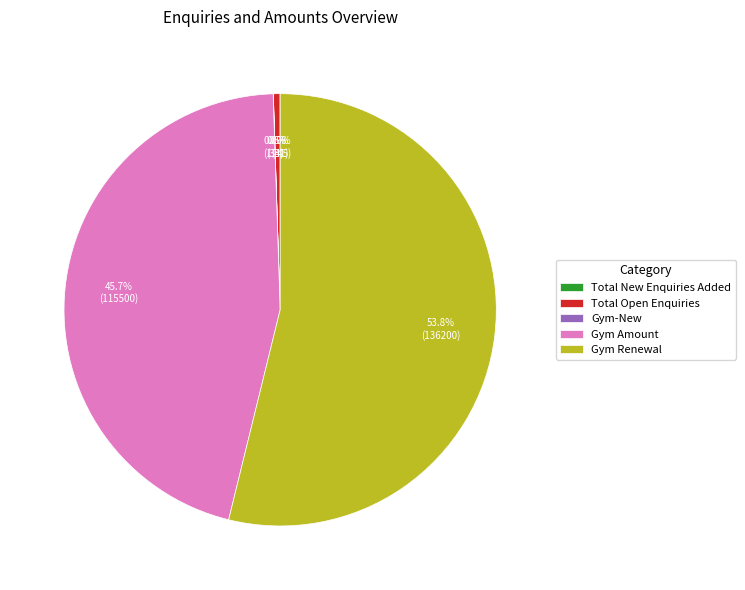

Does any single category account for the majority?

Yes